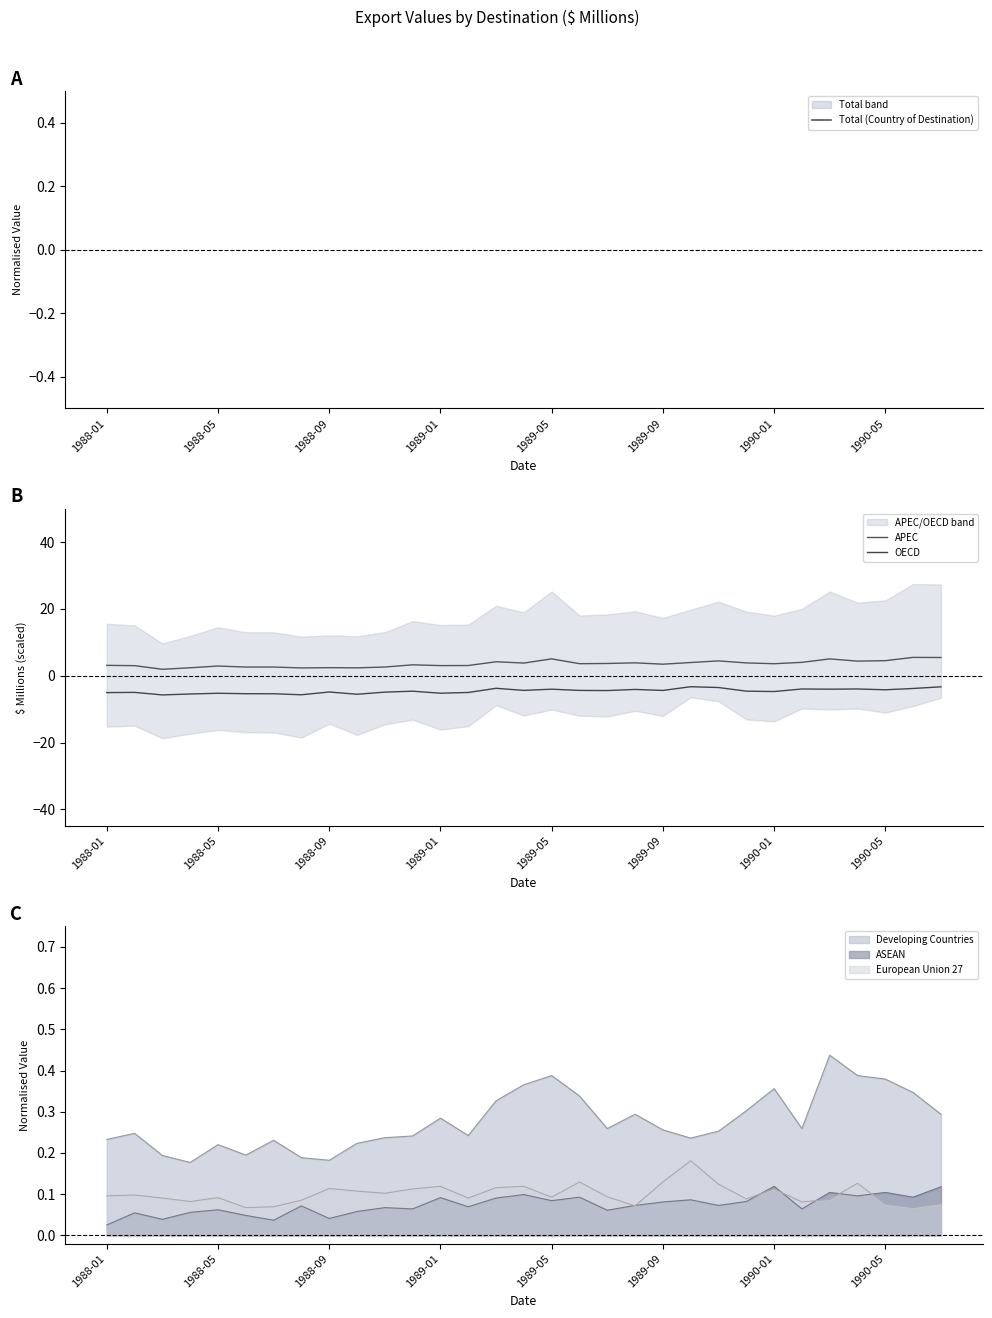

True or false: European Union 27 has a value of 0.0 at 1988-01.

False